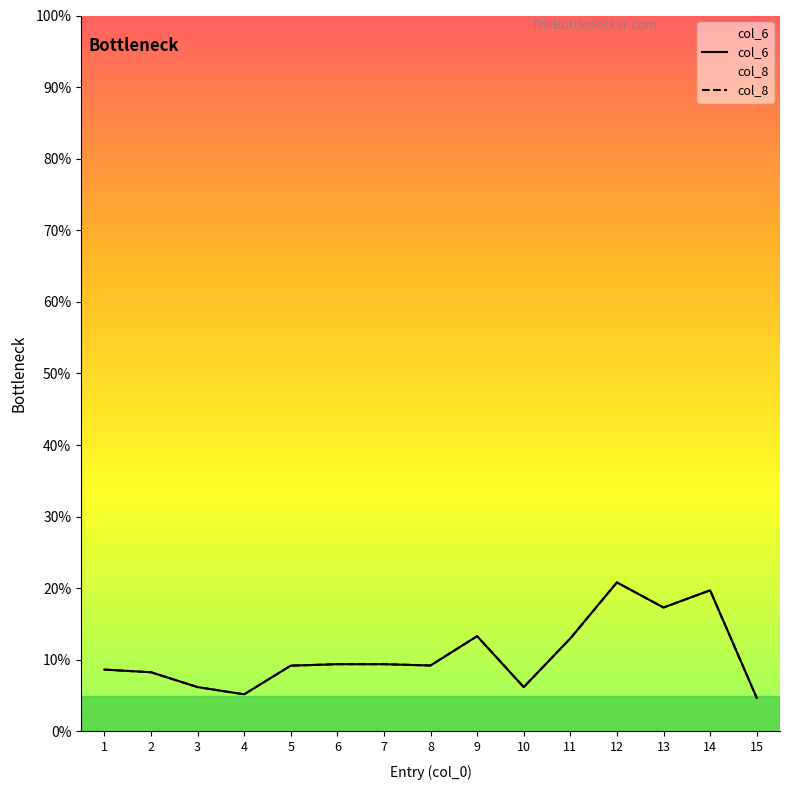

What is the difference between the maximum and minimum values in the col_6 series?

16.1